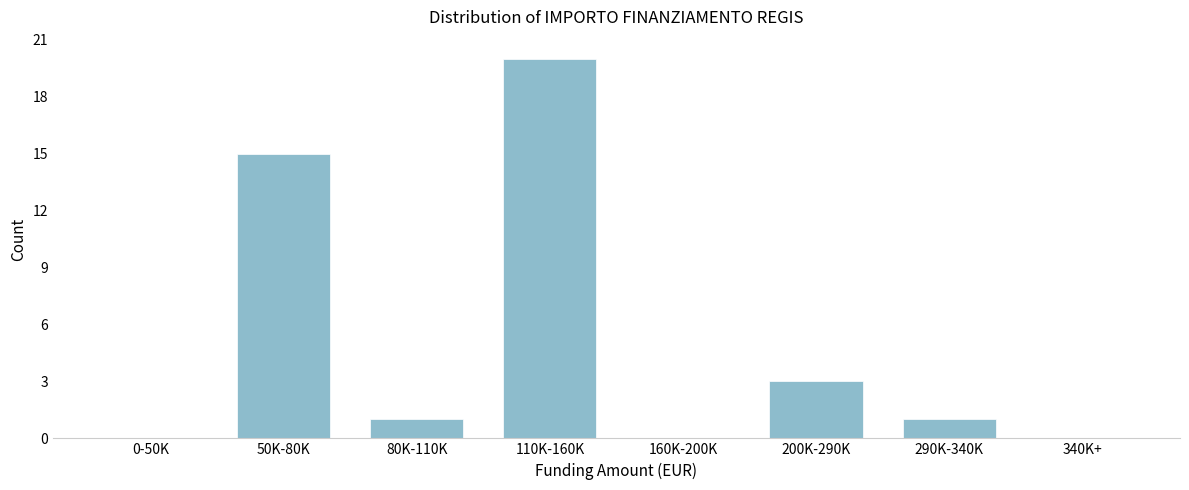

Reading left to right, extract all data points from this chart.

0-50K=0	50K-80K=15	80K-110K=1	110K-160K=20	160K-200K=0	200K-290K=3	290K-340K=1	340K+=0